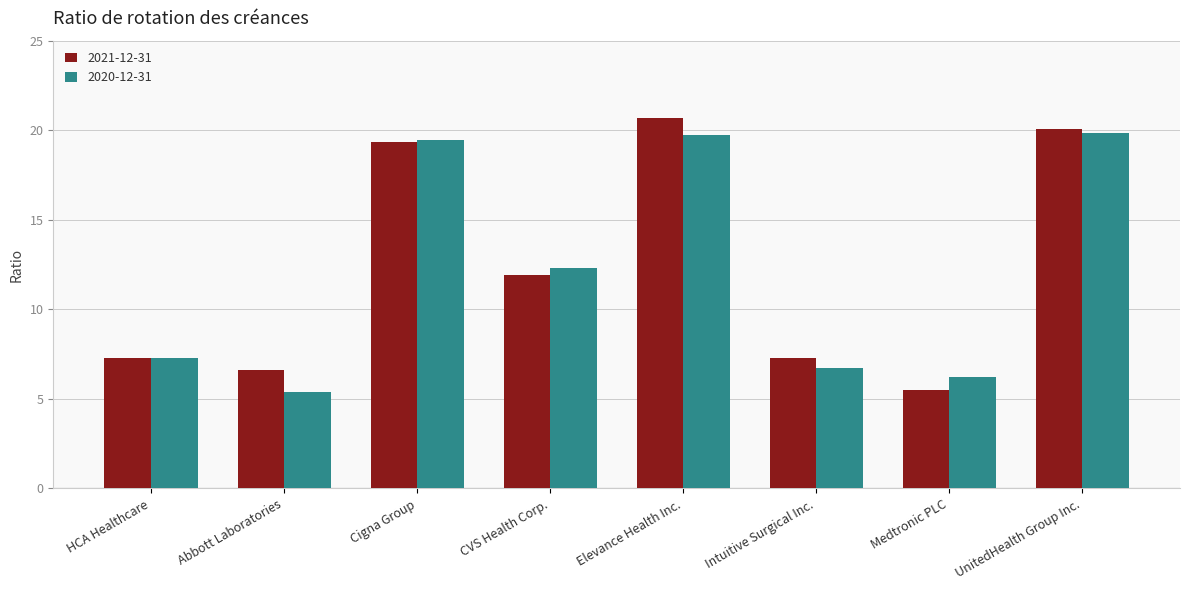

What are all the series names shown in the legend?

2021-12-31, 2020-12-31